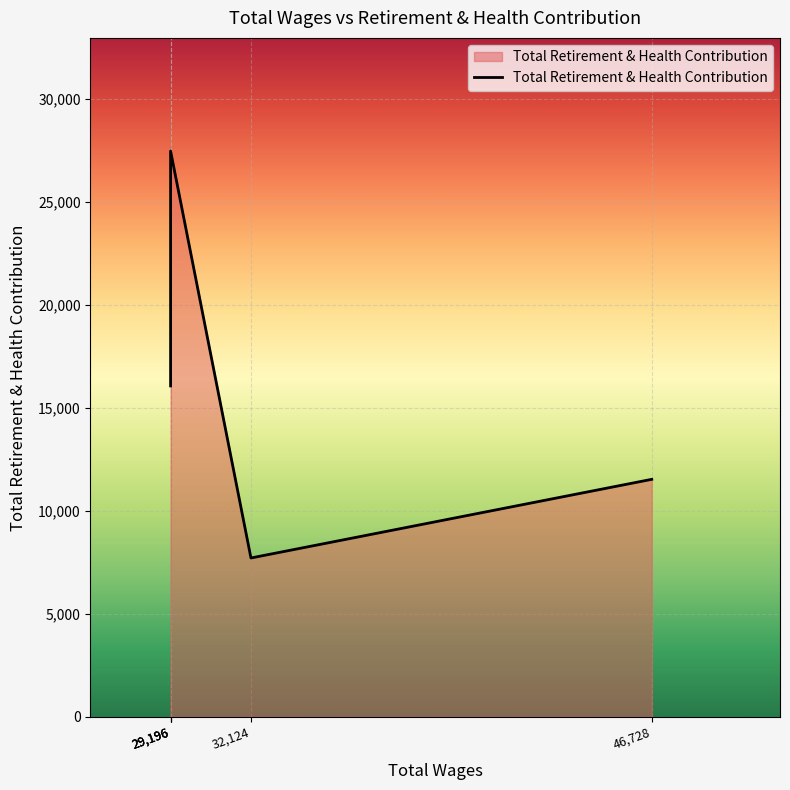

Count the number of data series in this chart.

1